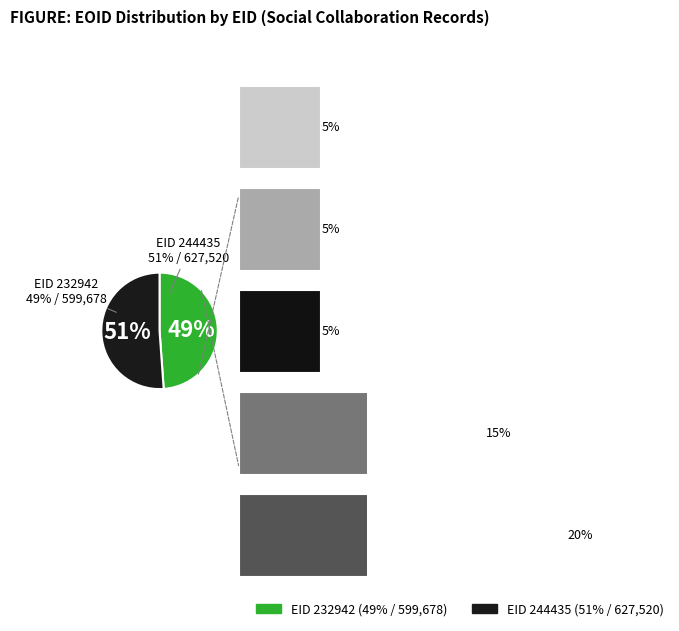

Which category has the biggest portion of the pie?

244435